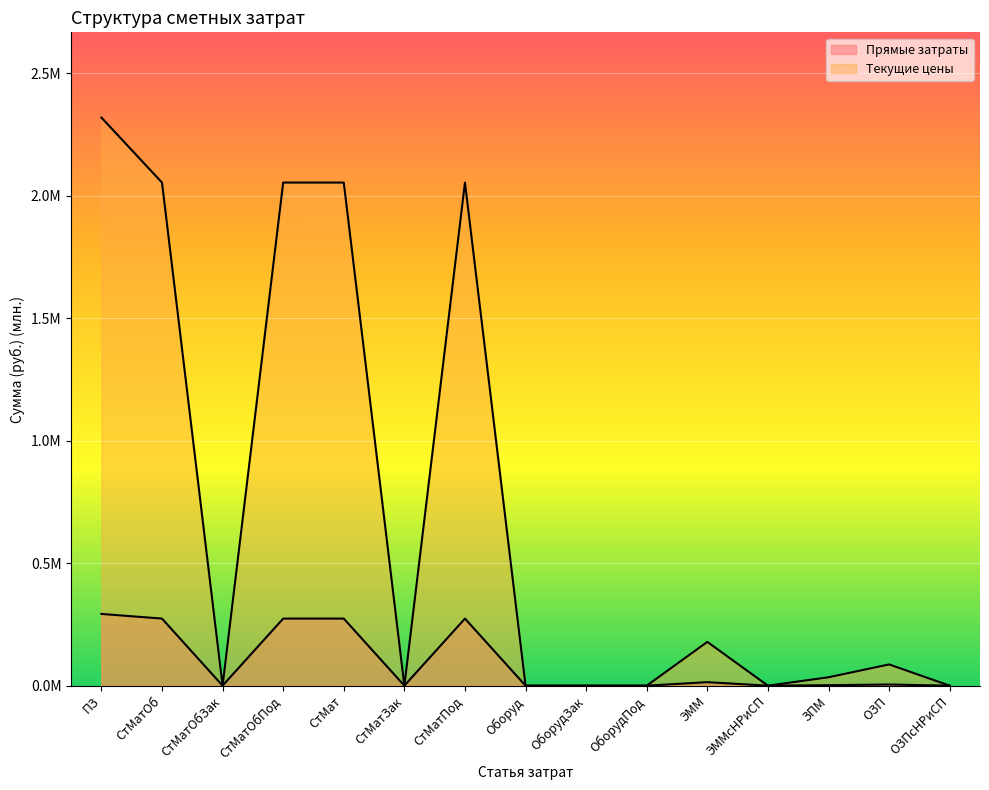

True or false: Прямые затраты and Текущие цены cross at least once.

False